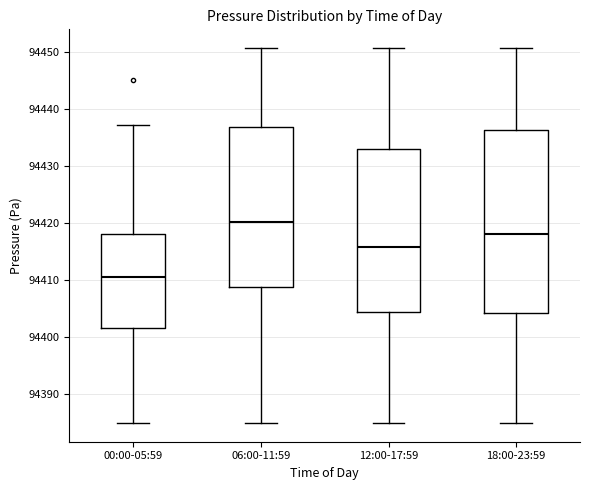

Which box has the highest median line?

06:00-11:59